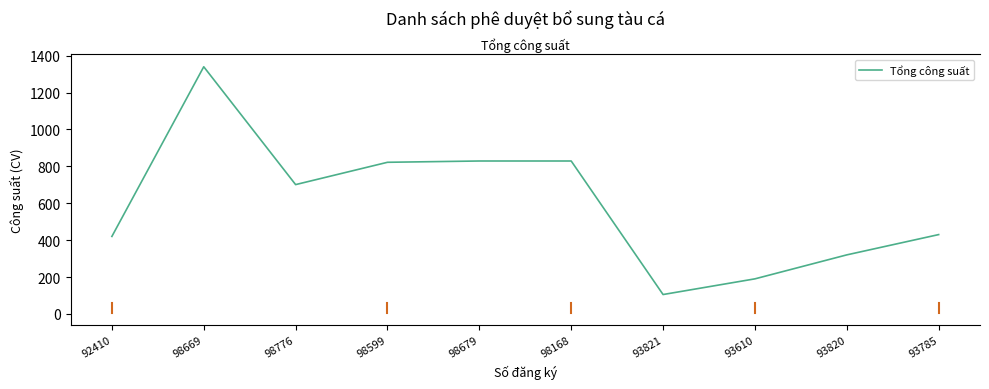

Where does the data first go above 701?

98669